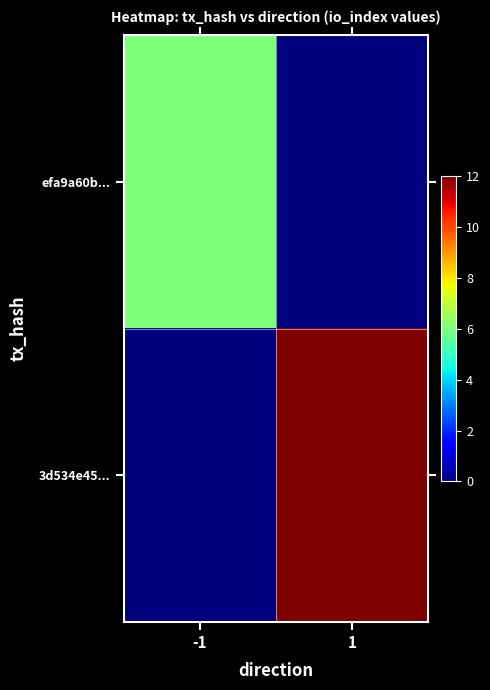

At how many categories does at least one series exceed 10?

1